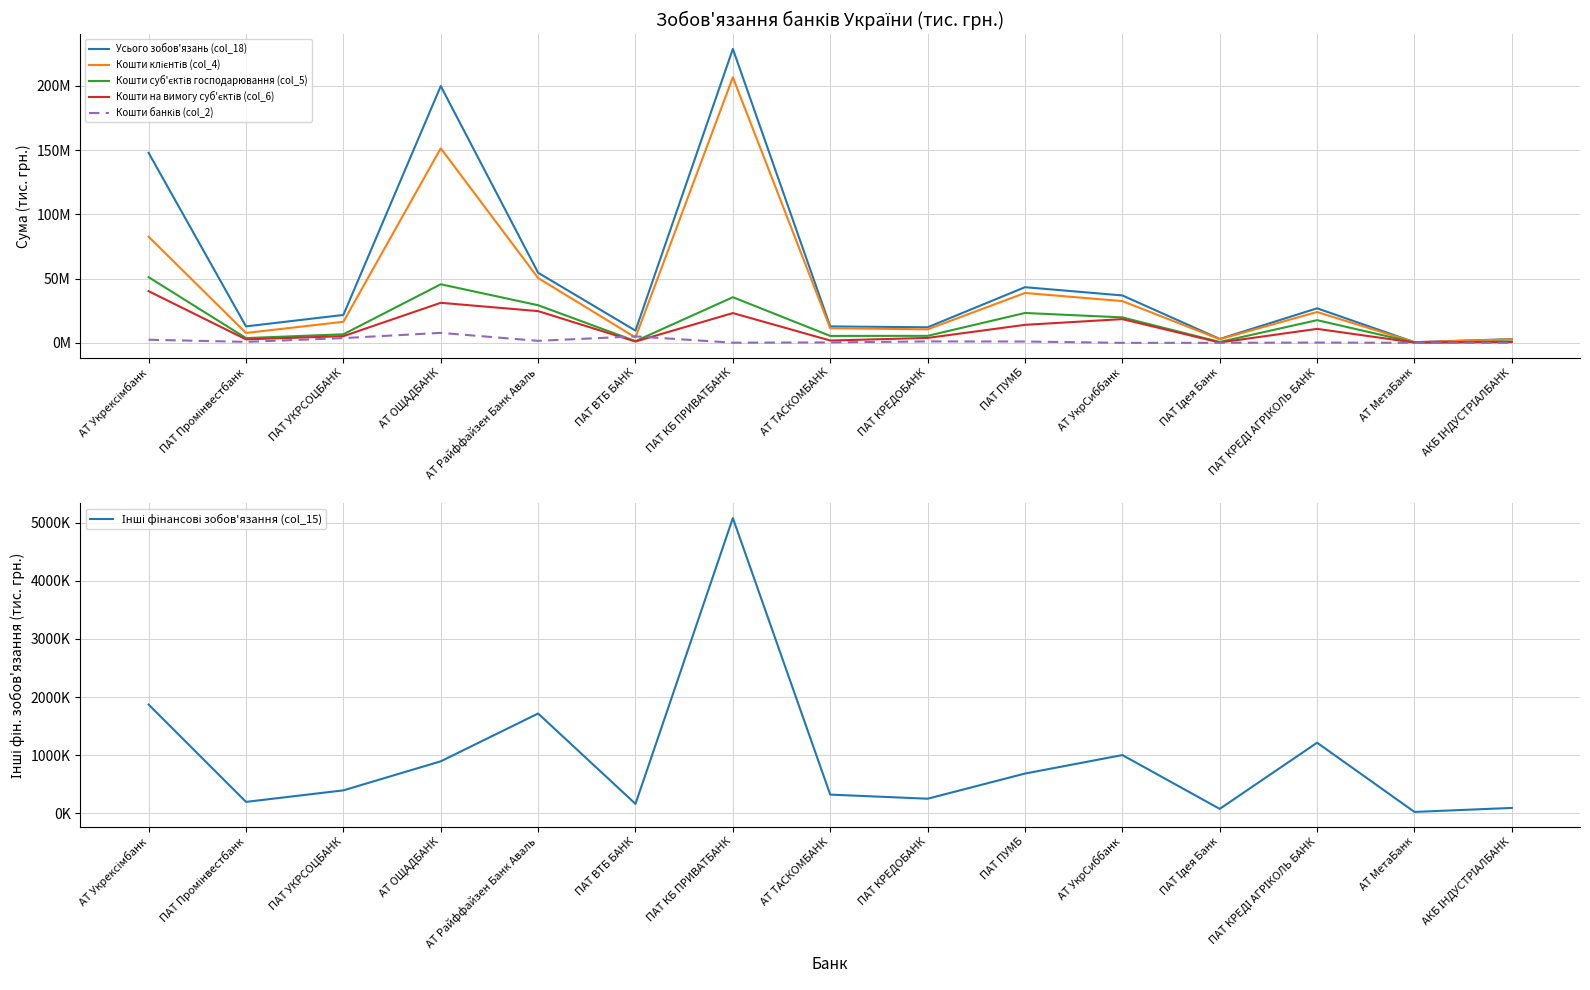

At how many categories does at least one series exceed 39332695?

5